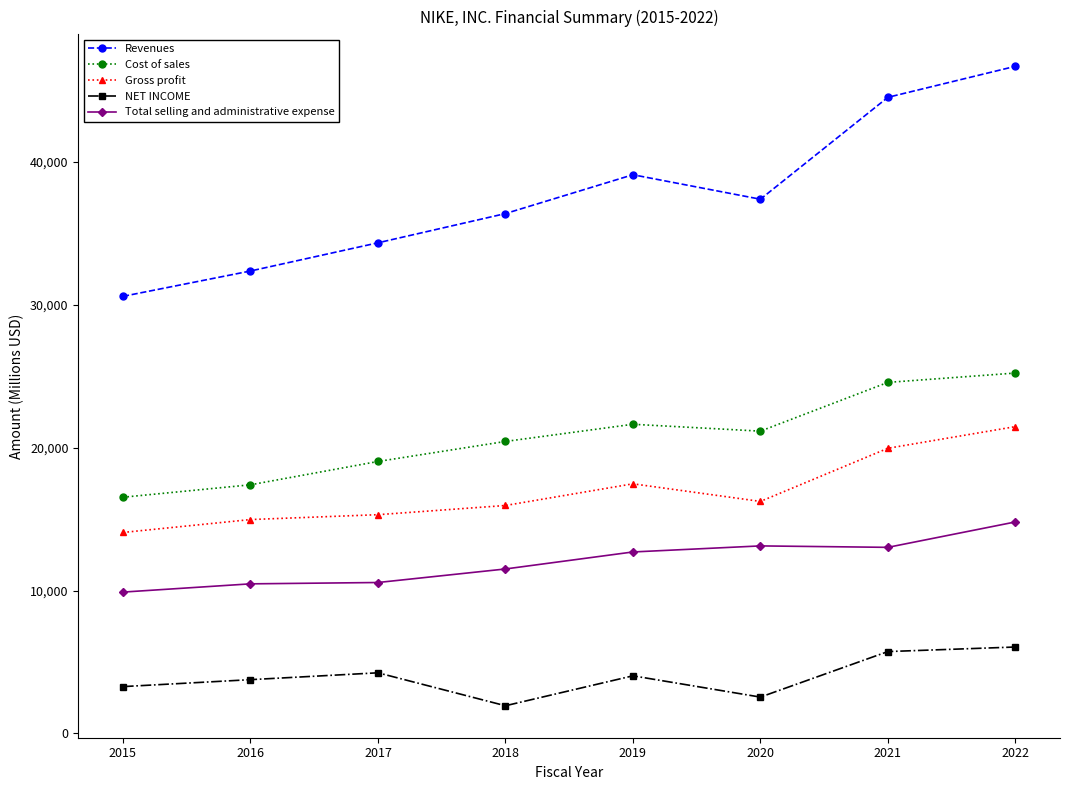

What is the maximum value for Gross profit?

21479